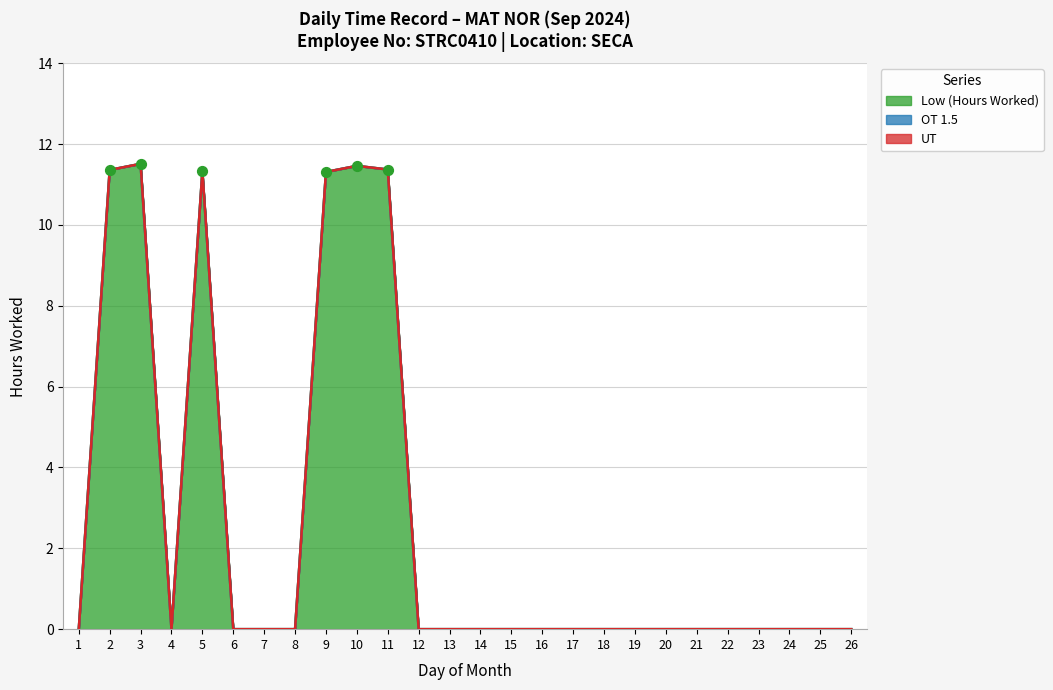

Is the value of UT at 23 greater than the value of OT 1.5 at 26?

No